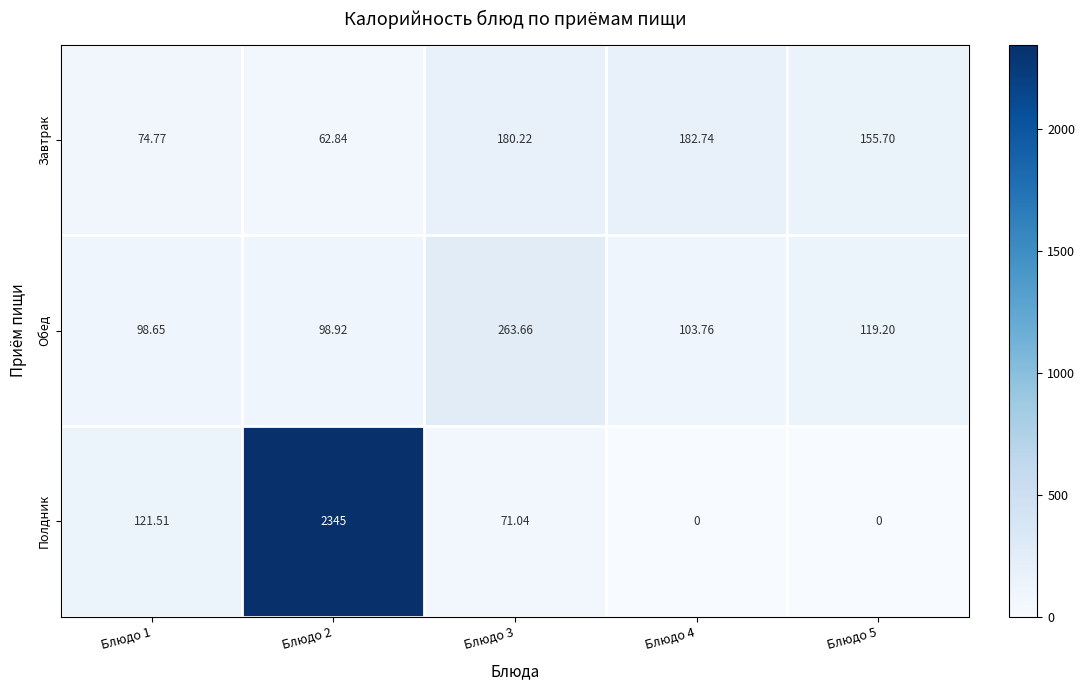

Which series has the largest total across all categories?

Полдник